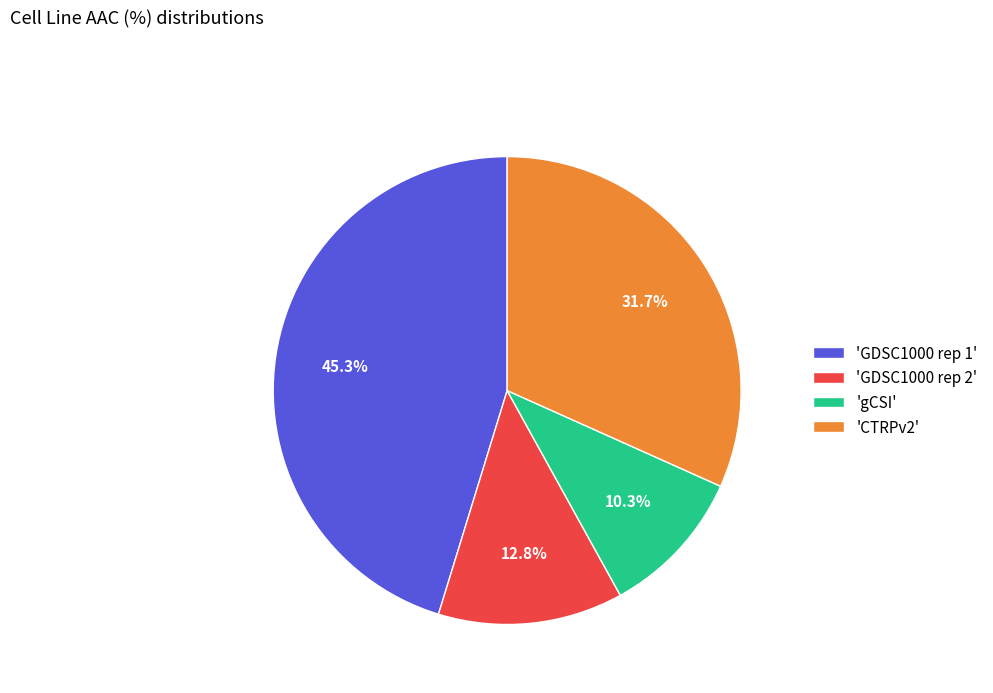

What is the smallest slice in the pie chart?

'gCSI'